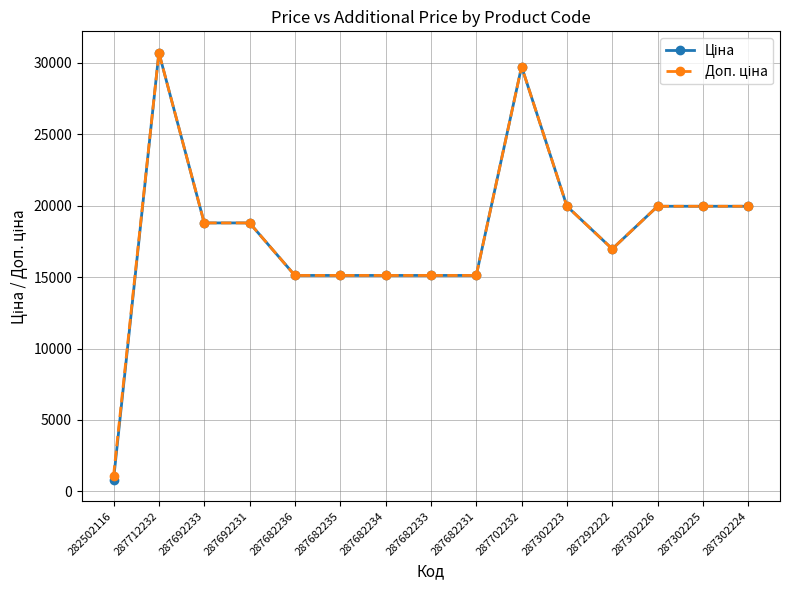

What is the spread (max minus min) of values at 282502116?

290.7